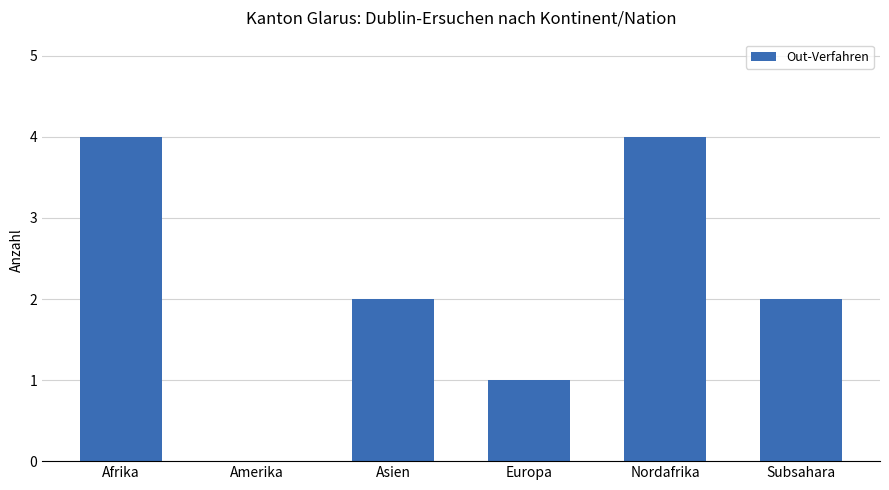

How many positive values are there?

5